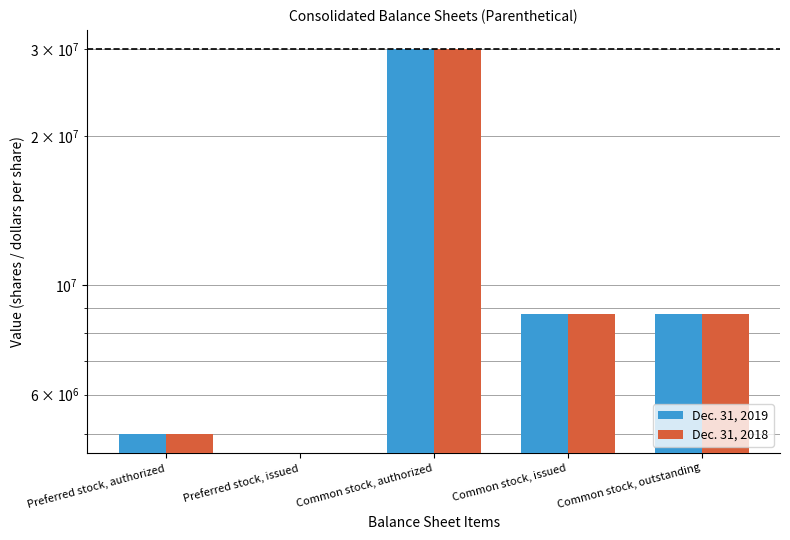

Which series changed the most between Common stock, authorized and Common stock, outstanding?

Dec. 31, 2019